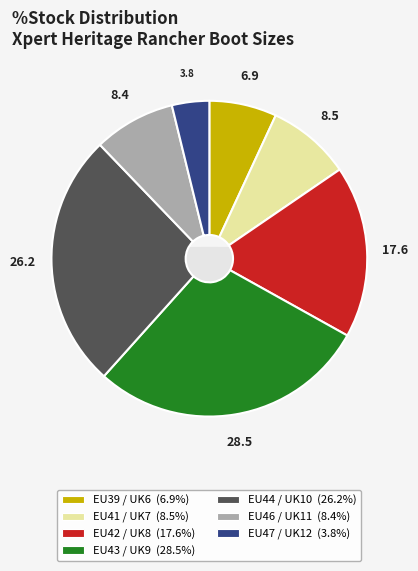

Is there any slice that represents more than half of the pie?

No